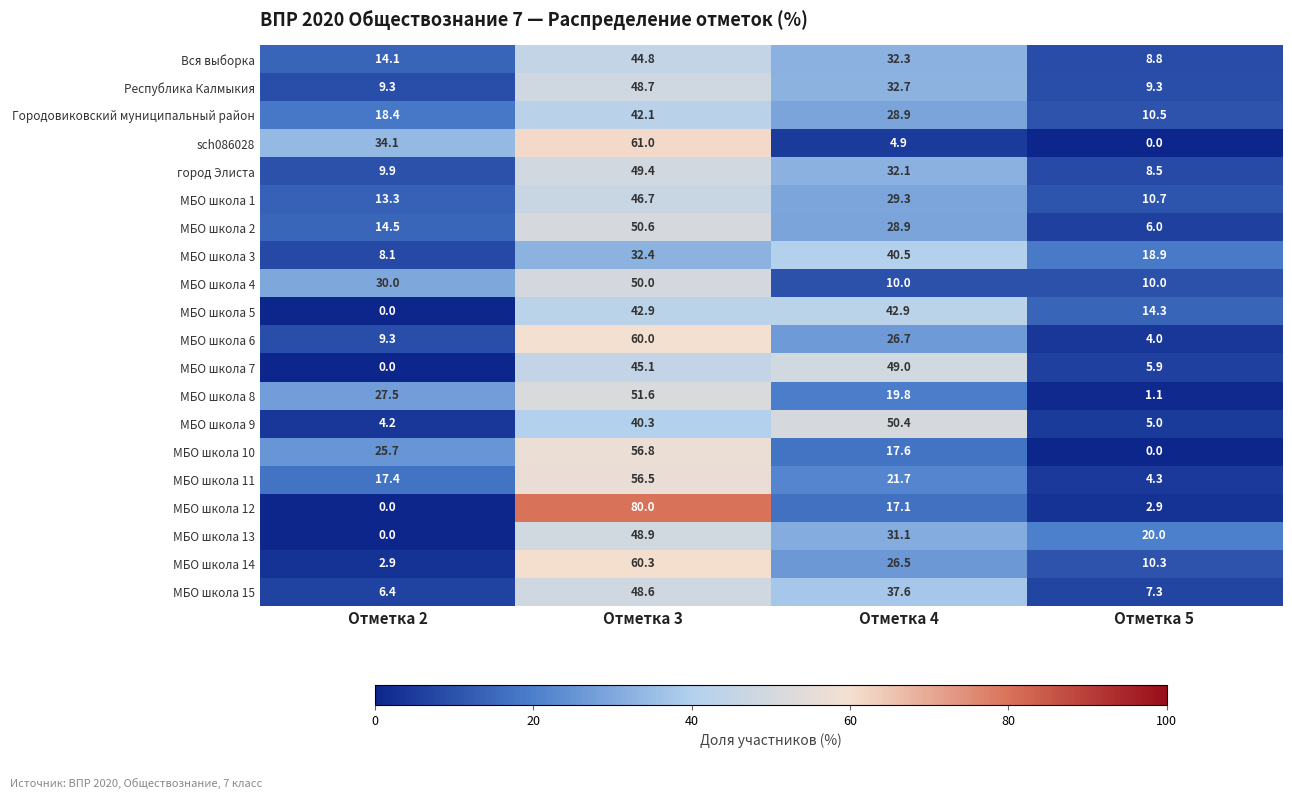

At how many categories does at least one series exceed 61?

1